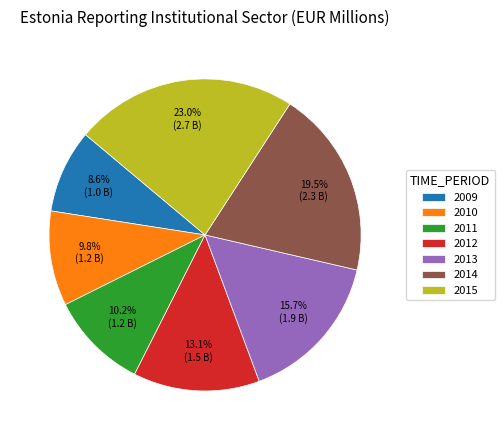

Which category has the smallest portion of the pie?

2009